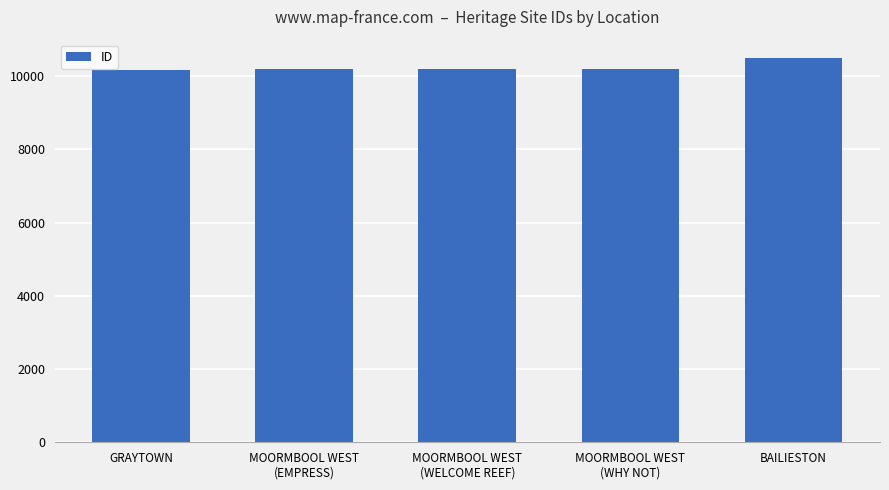

What is the value of the 3rd bar from the left?

10207